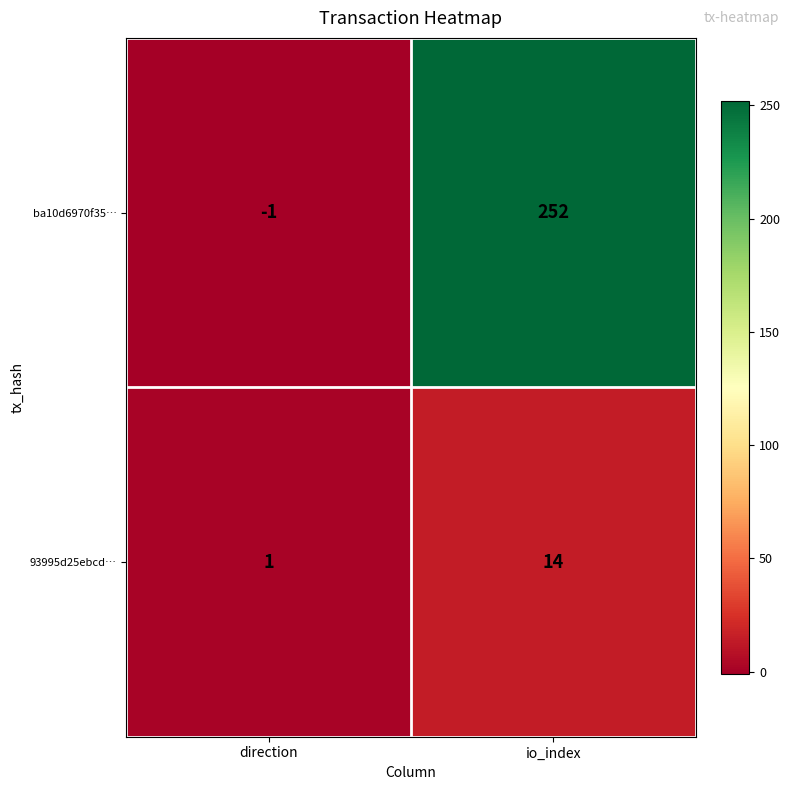

Which category has the lowest value in the 93995d25ebcd… series?

direction